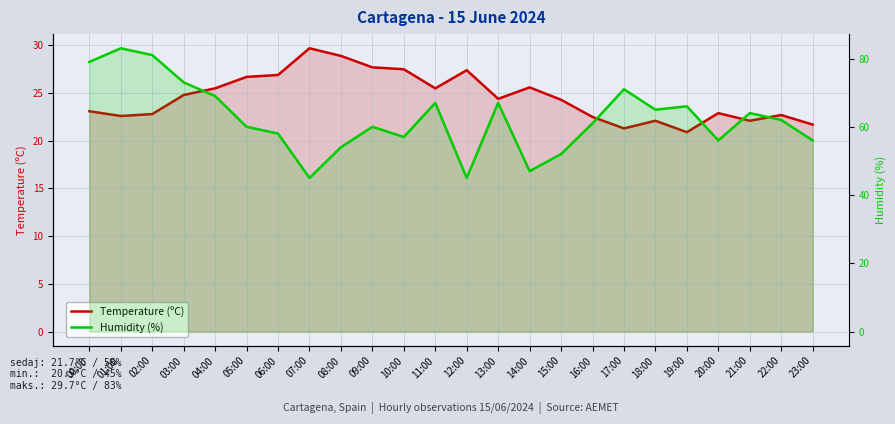

What is the total value across all series at 01:00?

105.6